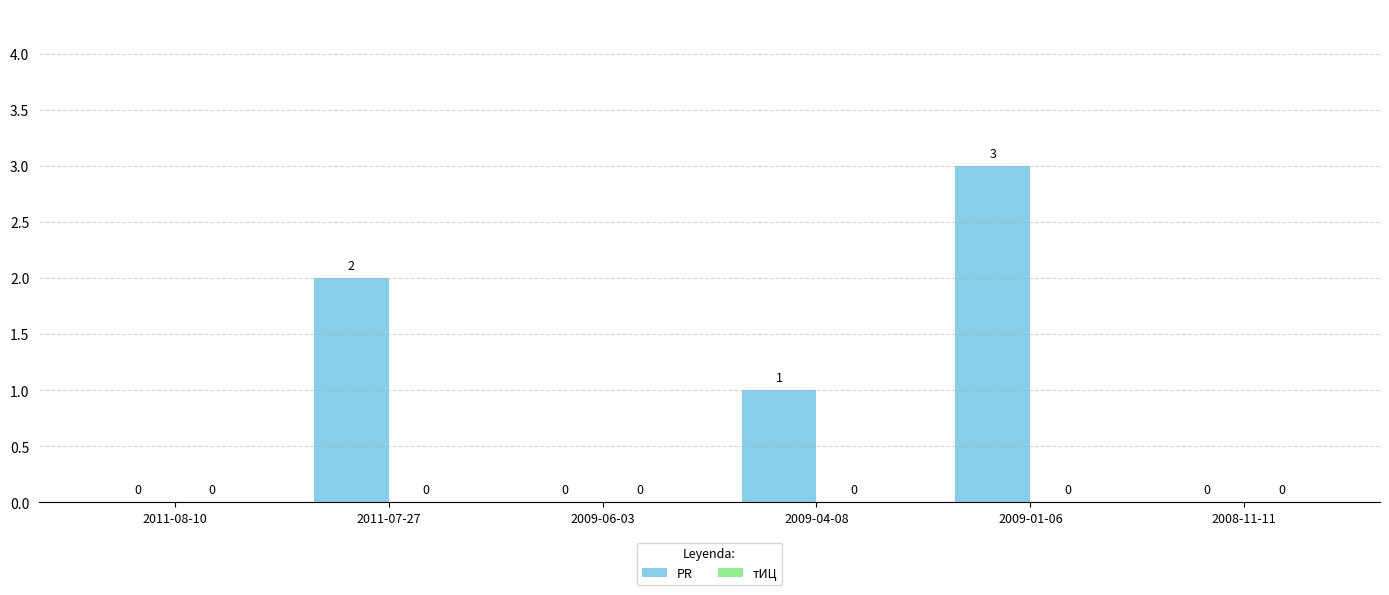

How many distinct data groups are displayed?

1